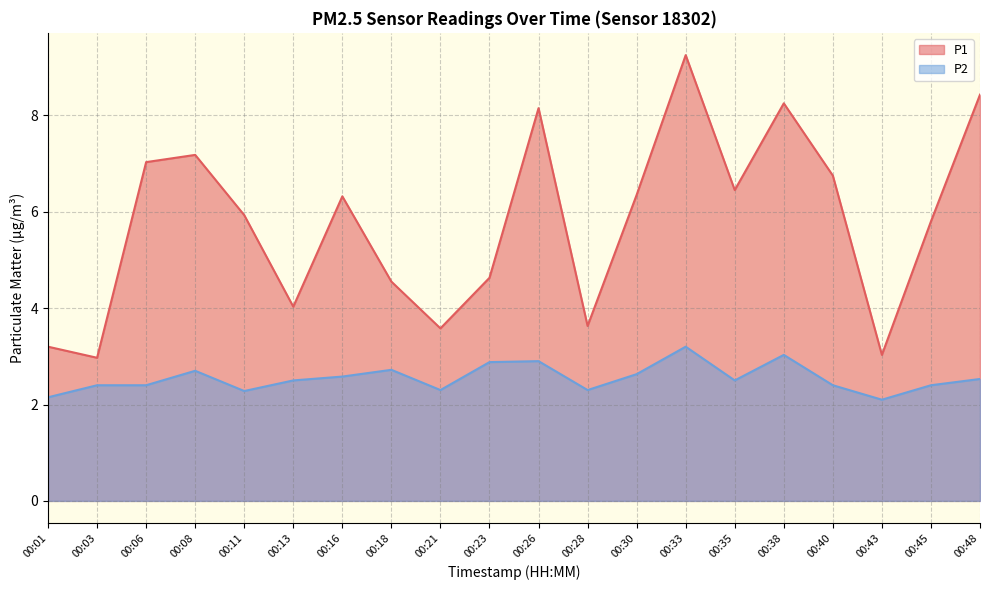

Reading right to left, list all the values displayed in this chart.

P1: 8.4	5.8	3.0	6.8	8.2	6.5	9.2	6.3	3.6	8.2	4.6	3.6	4.5	6.3	4.0	5.9	7.2	7.0	3.0	3.2
P2: 2.5	2.4	2.1	2.4	3.0	2.5	3.2	2.6	2.3	2.9	2.9	2.3	2.7	2.6	2.5	2.3	2.7	2.4	2.4	2.1